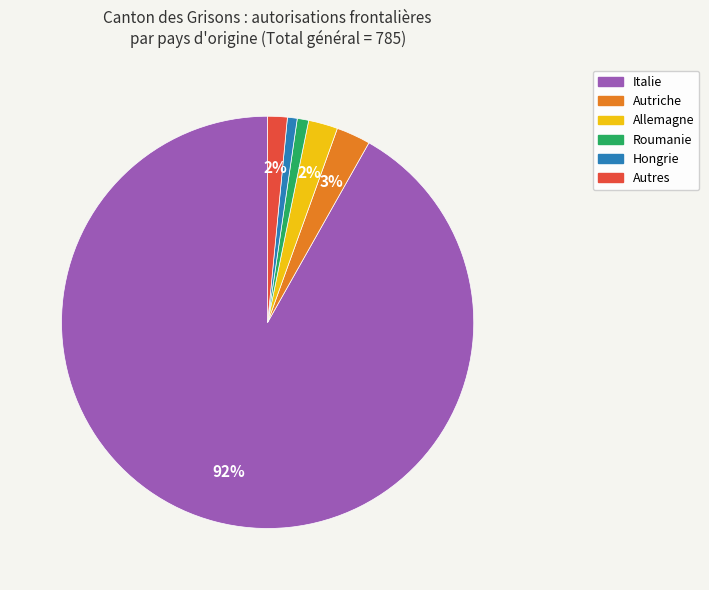

Does Italie account for over 50% of the chart?

Yes